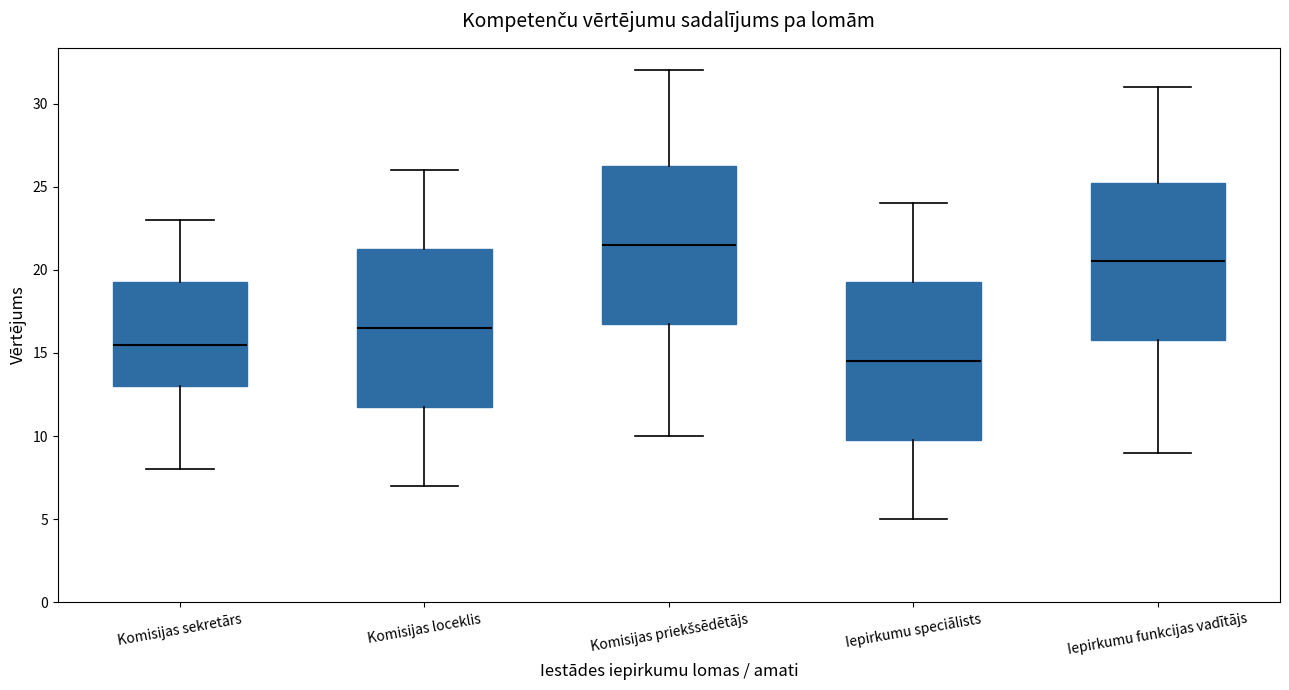

Where does the lower whisker of the box for Komisijas loceklis end on the y-axis? The values are not printed on the chart, so give them approximately, as read against the axis.

7.0